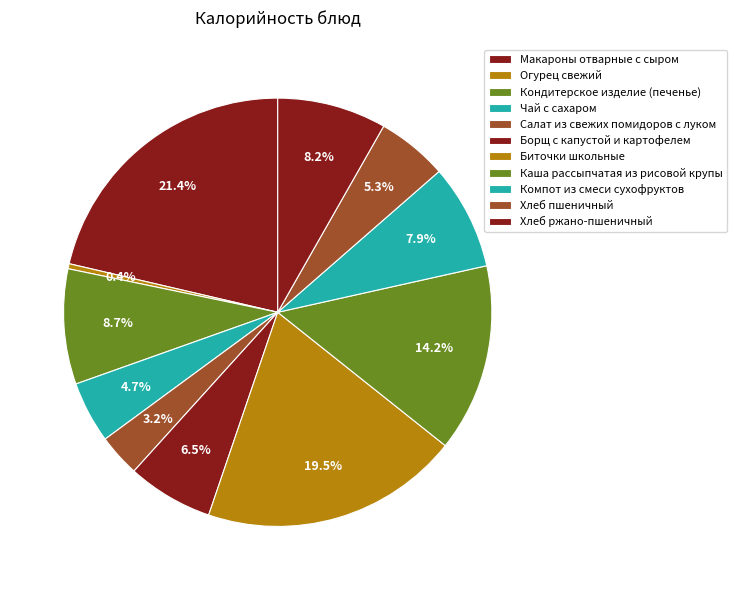

To the nearest percent, what portion does Биточки школьные represent?

20%